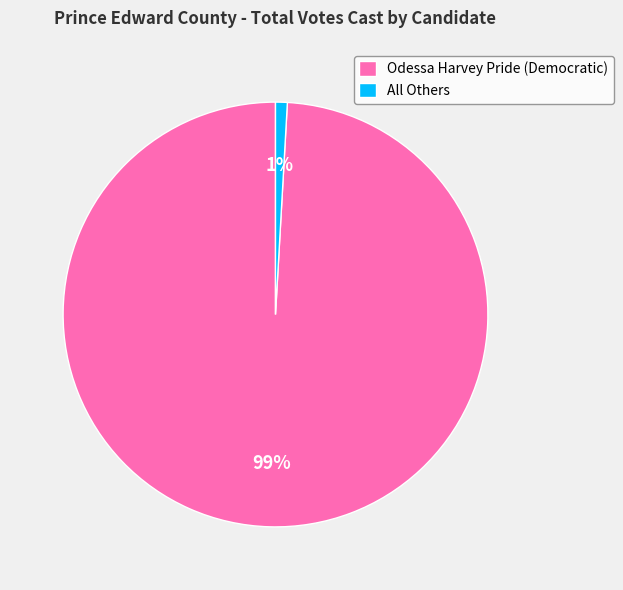

To the nearest percent, what is the difference between the All Others and Odessa Harvey Pride (Democratic) slice percentages?

98%